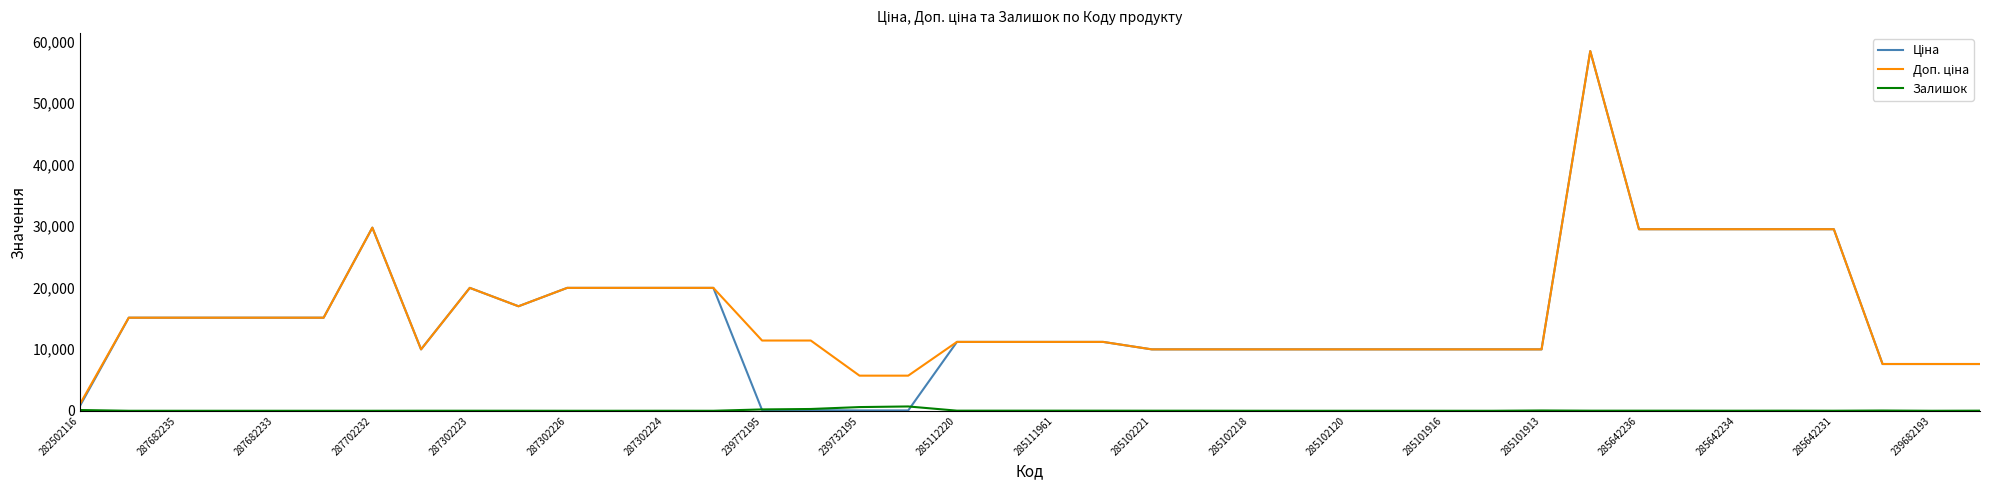

Does the chart have visible grid lines?

No